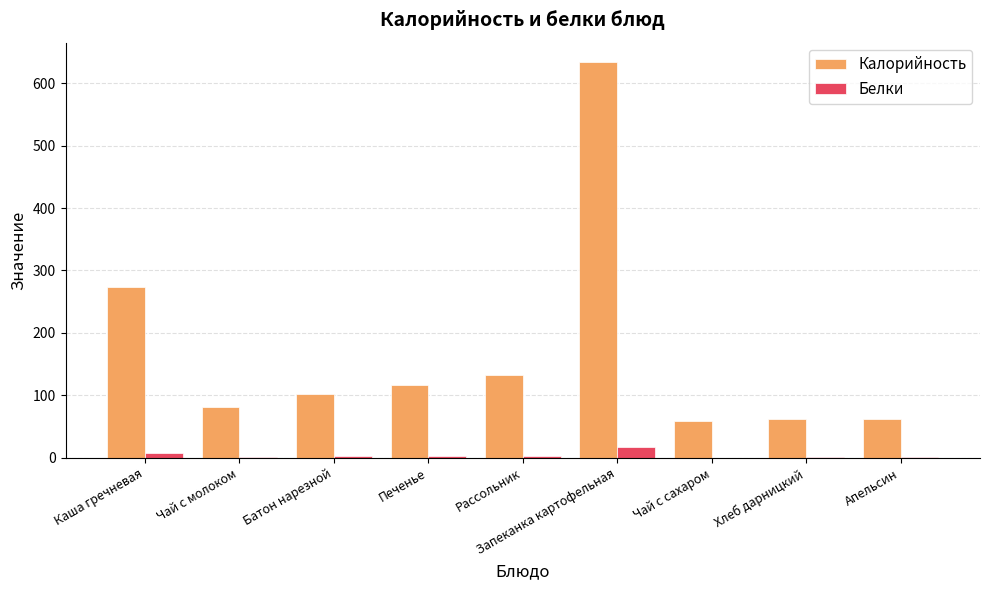

What is the maximum value shown in the chart?

633.0